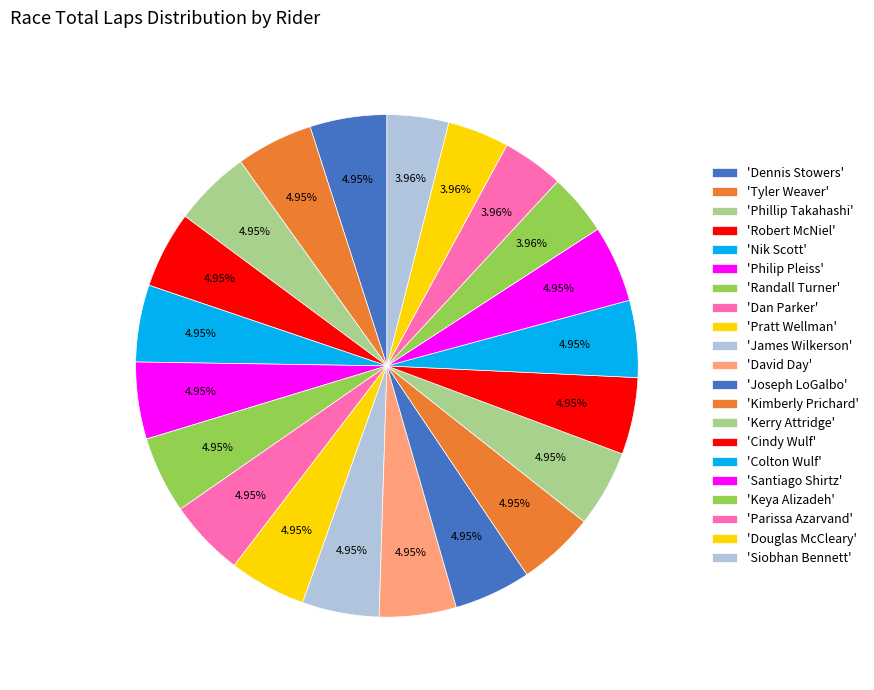

Count the number of slices in the pie.

21